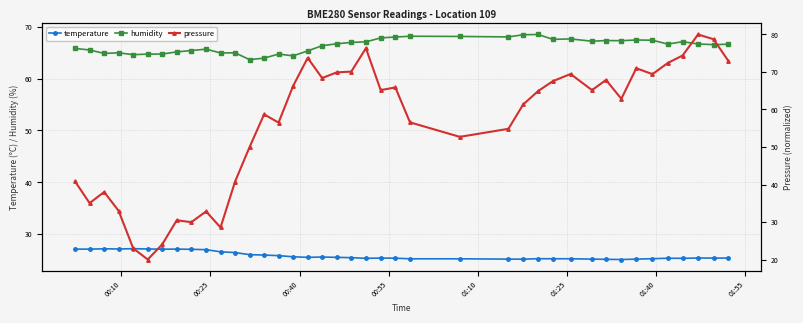

True or false: temperature has more than 2 interior local peaks.

True